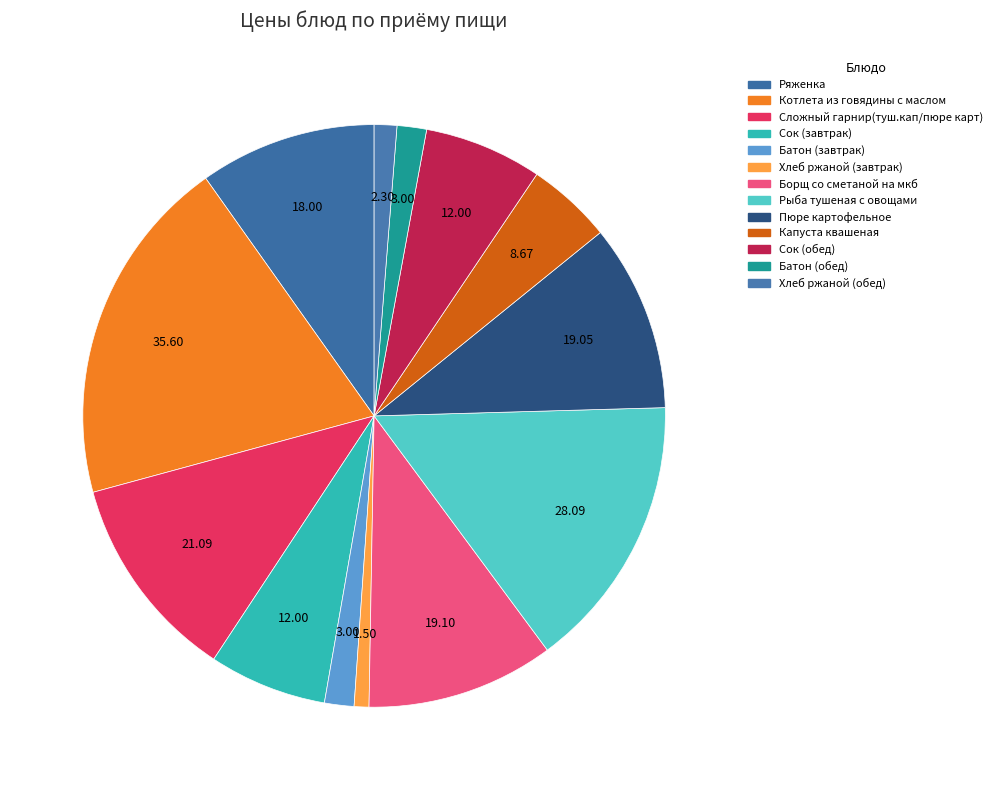

To the nearest percent, what portion does Сок (завтрак) represent?

7%